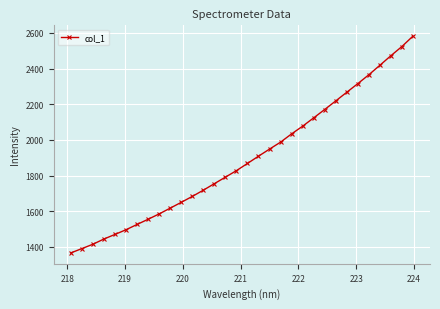

What is the value of the 25th point from the left?

2218.3